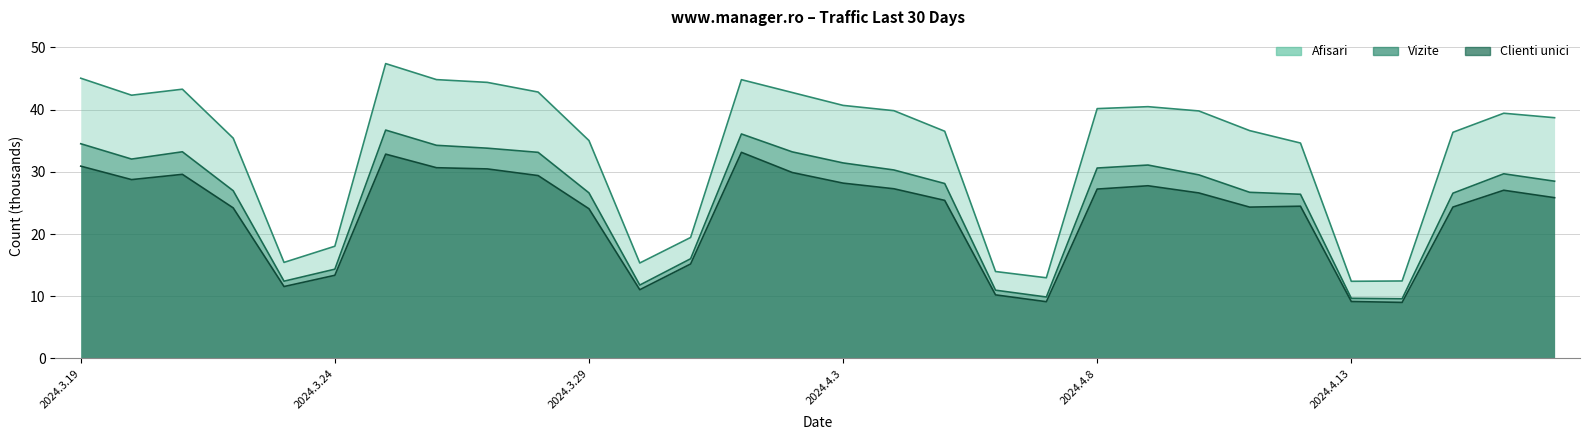

True or false: Vizite has a value of 14.6 at 2024.4.12.

False